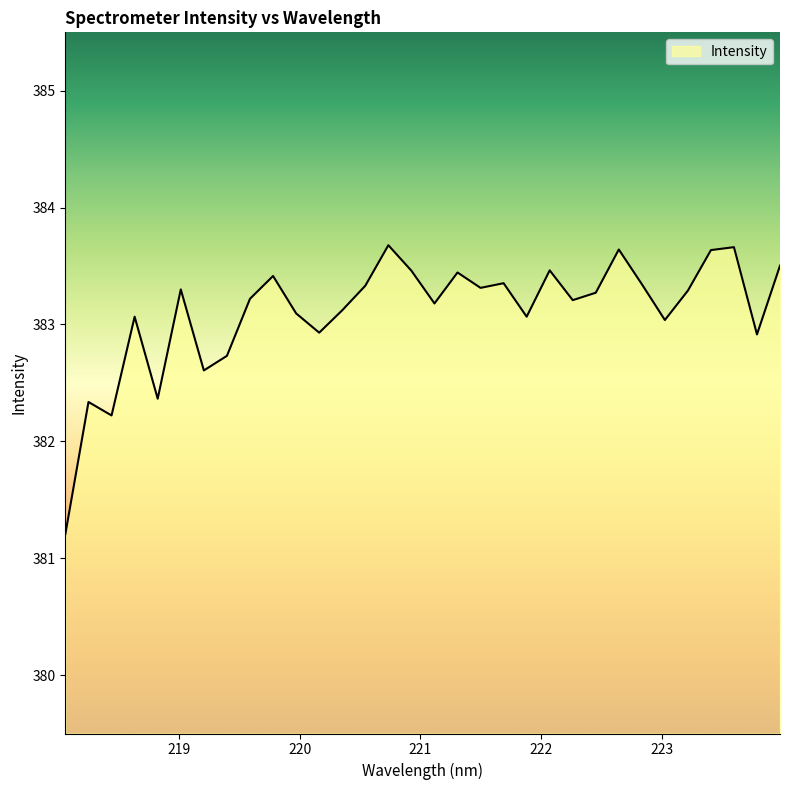

What is the difference between the maximum and minimum values?

2.5